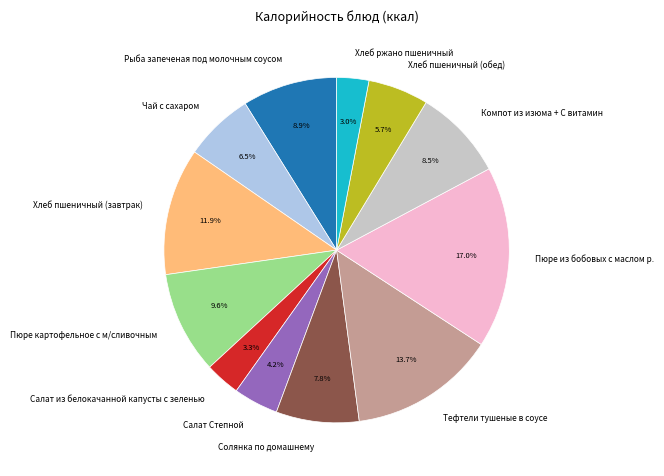

Which category has the biggest portion of the pie?

Пюре из бобовых с маслом р.